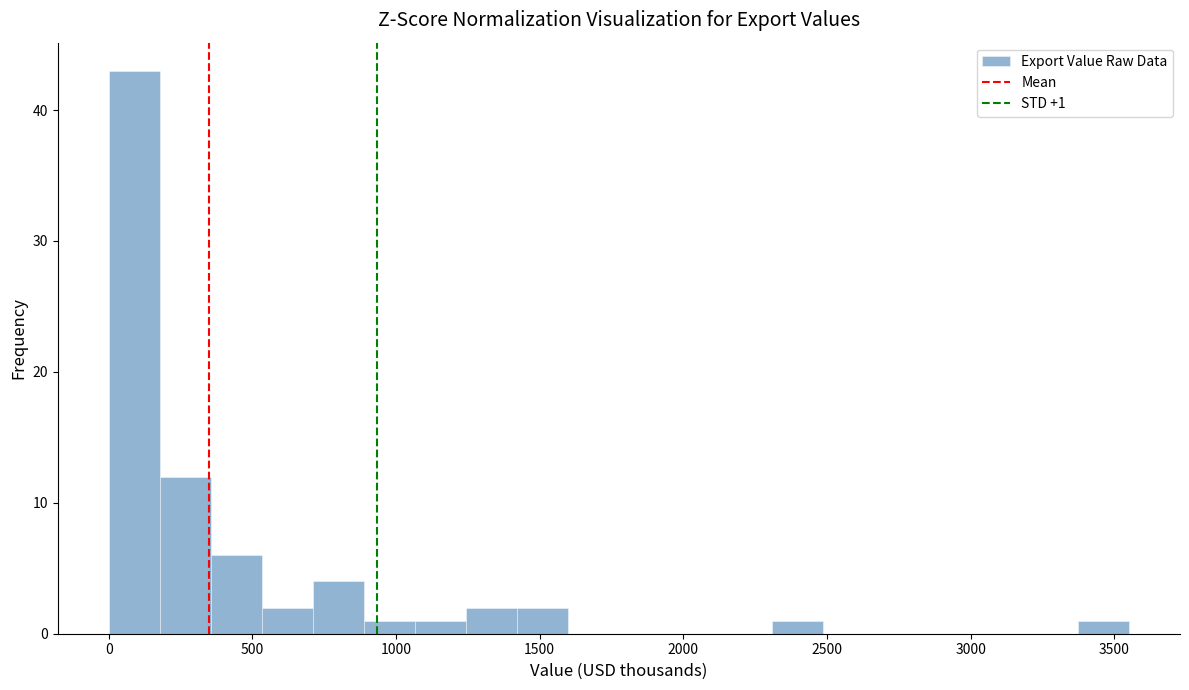

Read against the x-axis, roughly where is the centre of the tallest bar?

100